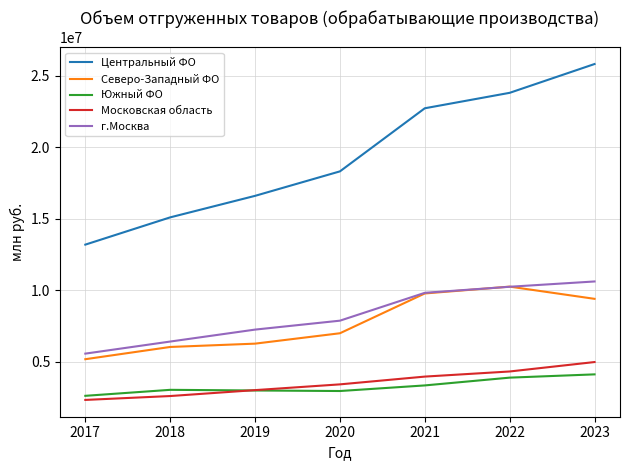

Which series has the largest range (max minus min)?

Центральный ФО